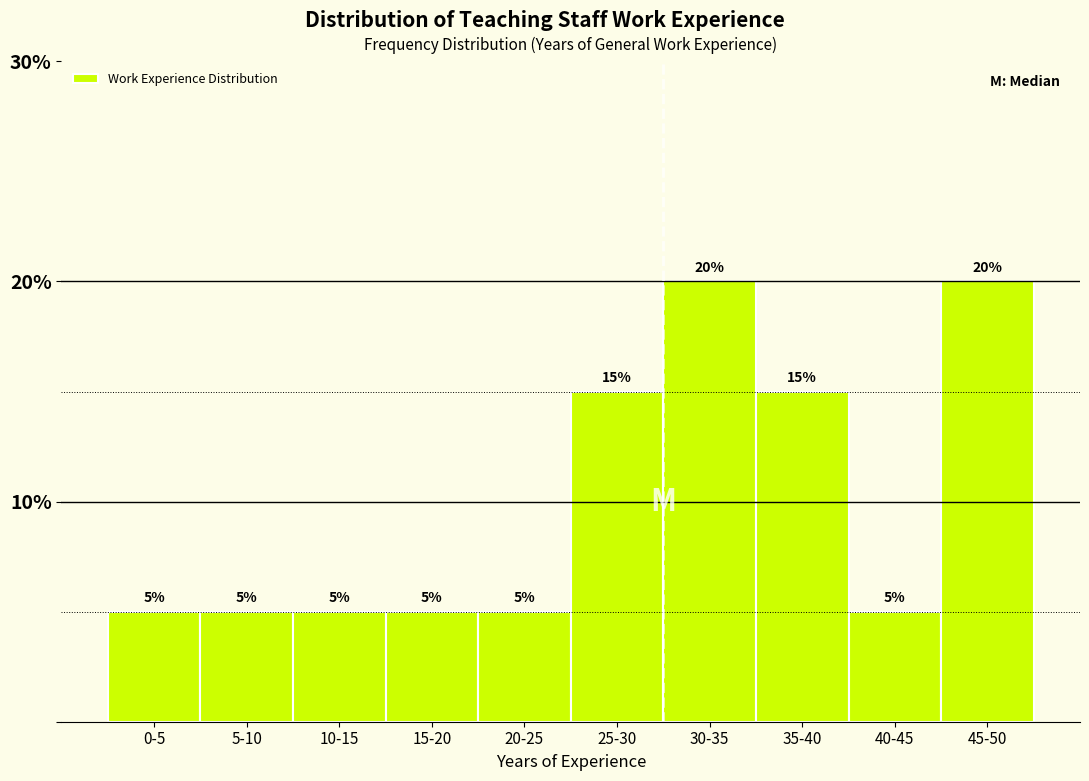

Reading right to left, what are all the values shown in this chart?

45-50=20	40-45=5	35-40=15	30-35=20	25-30=15	20-25=5	15-20=5	10-15=5	5-10=5	0-5=5